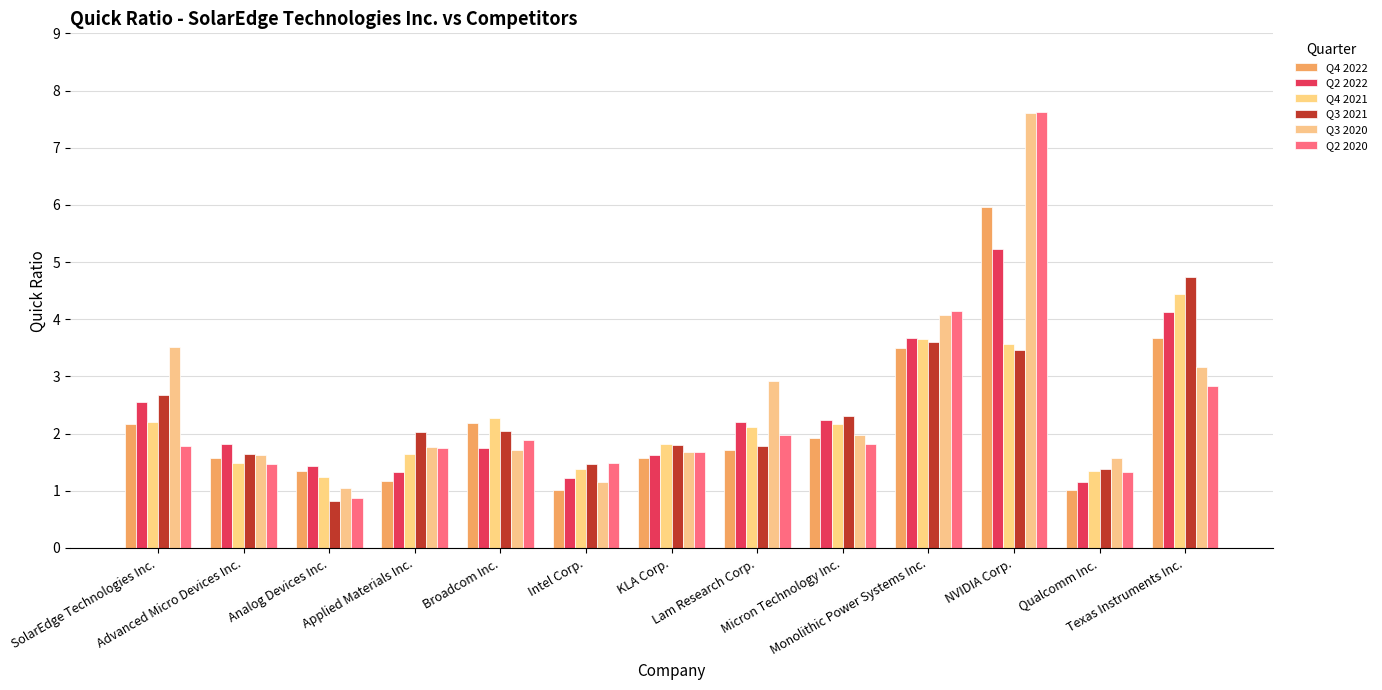

How many series are shown in this chart?

6